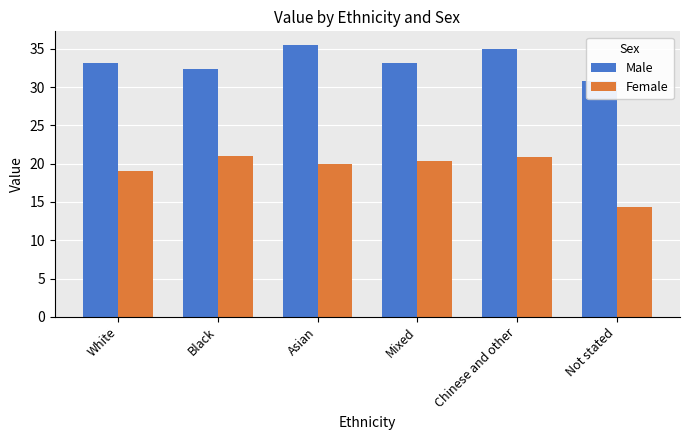

Reading left to right, transcribe all the data shown in this chart.

Male: 33.2	32.3	35.5	33.1	35.0	30.8
Female: 19.0	21.0	19.9	20.4	20.9	14.3